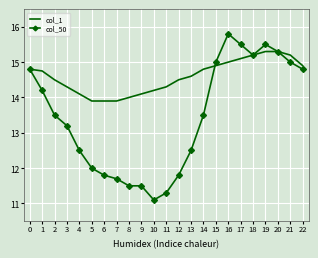

What is the total value across all series at 15?

29.9